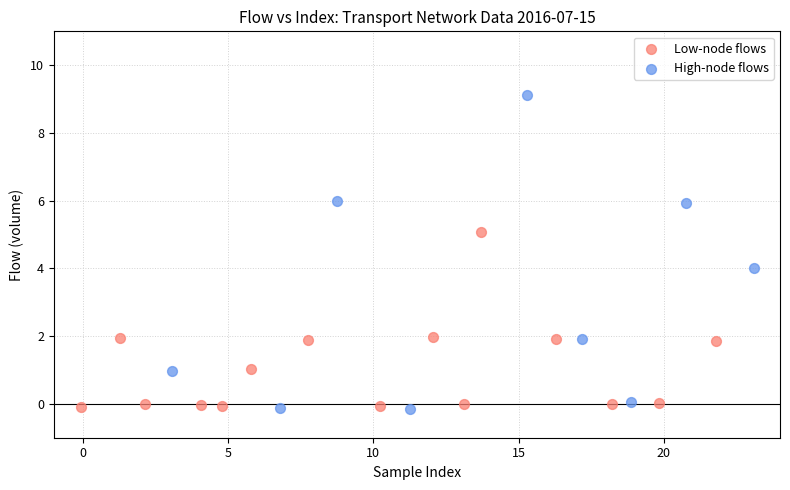

Which series has the widest spread of Y values?

High-node flows